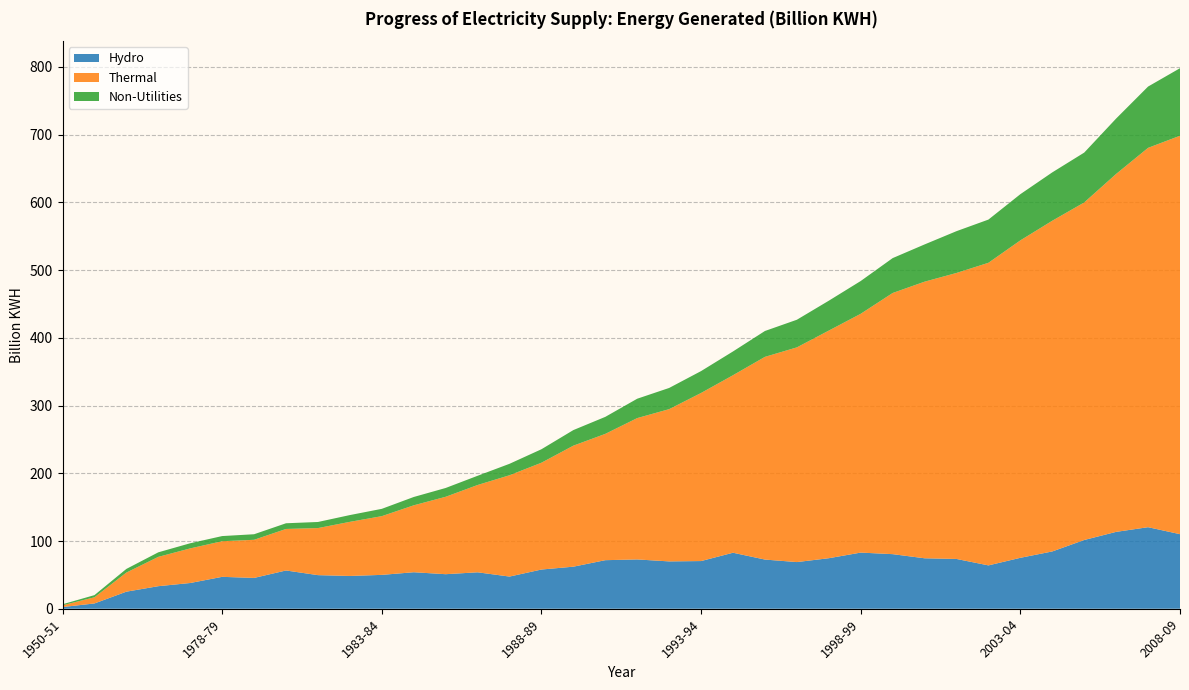

Reading left to right, what are all the values shown in this chart?

Hydro: 1950-51=2.5	1960-61=7.8	1970-71=25.2	1975-76=33.3	1977-78=38.0	1978-79=47.1	1979-80=45.5	1980-81=56.5	1981-82=49.6	1982-83=48.4	1983-84=50.0	1984-85=53.9	1985-86=51.0	1986-87=53.8	1987-88=47.5	1988-89=57.9	1989-90=62.1	1990-91=71.7	1991-92=72.8	1992-93=69.9	1993-94=70.4	1994-95=82.7	1995-96=72.6	1996-97=68.9	1997-98=74.6	1998-99=82.9	1999-00=80.6	2000-01=74.5	2001-02=73.5	2002-03=64.0	2003-04=75.2	2004-05=84.6	2005-06=101.5	2006-07=113.5	2007-08=120.4	2008-09=110.1
Thermal: 1950-51=2.6	1960-61=9.1	1970-71=28.2	1975-76=43.3	1977-78=51.1	1978-79=52.6	1979-80=56.3	1980-81=61.3	1981-82=69.5	1982-83=79.9	1983-84=86.7	1984-85=98.8	1985-86=114.3	1986-87=128.9	1987-88=149.6	1988-89=157.7	1989-90=178.7	1990-91=186.5	1991-92=208.7	1992-93=224.8	1993-94=248.2	1994-95=262.1	1995-96=299.3	1996-97=317.0	1997-98=336.1	1998-99=352.6	1999-00=385.6	2000-01=408.4	2001-02=422.3	2002-03=446.8	2003-04=468.7	2004-05=488.3	2005-06=498.4	2006-07=528.5	2007-08=560.1	2008-09=588.3
Non-Utilities: 1950-51=1.5	1960-61=3.2	1970-71=5.4	1975-76=6.7	1977-78=7.6	1978-79=7.6	1979-80=8.2	1980-81=8.4	1981-82=9.0	1982-83=10.0	1983-84=10.8	1984-85=12.3	1985-86=13.0	1986-87=13.6	1987-88=16.9	1988-89=19.9	1989-90=23.0	1990-91=25.1	1991-92=28.6	1992-93=31.3	1993-94=32.3	1994-95=35.1	1995-96=38.2	1996-97=40.8	1997-98=44.1	1998-99=48.4	1999-00=51.5	2000-01=55.0	2001-02=61.7	2002-03=63.8	2003-04=68.2	2004-05=71.4	2005-06=73.6	2006-07=81.8	2007-08=90.5	2008-09=99.7